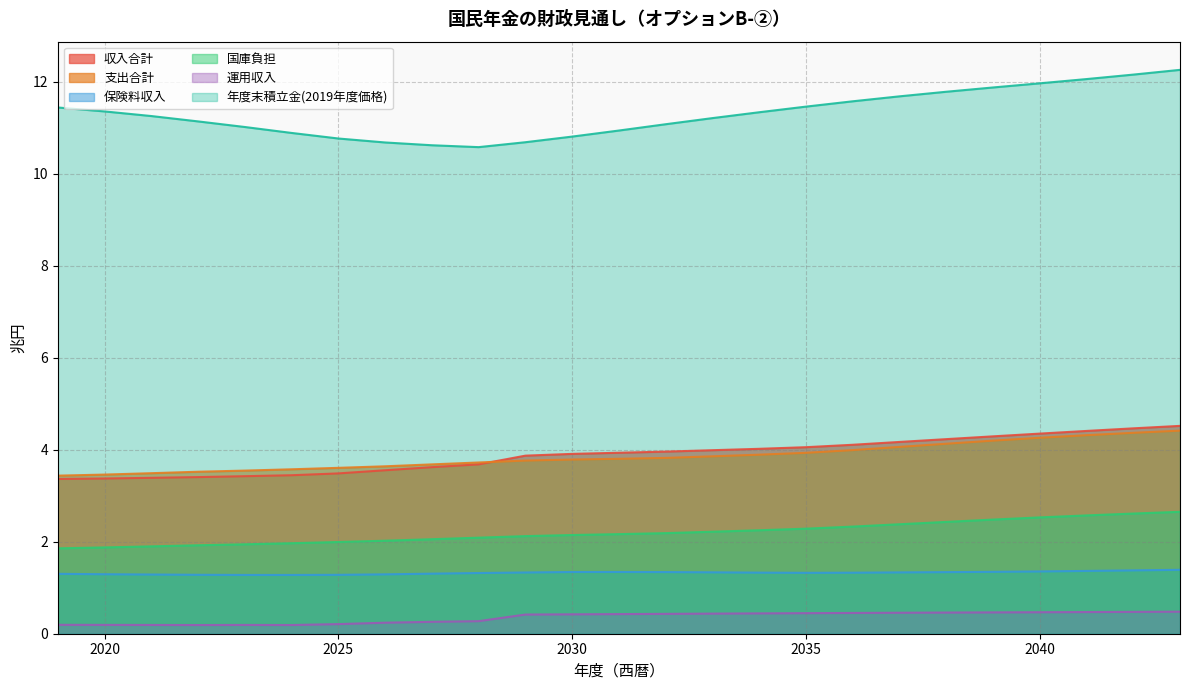

The value of 収入合計 at 2028 is 5.2. True or false?

False